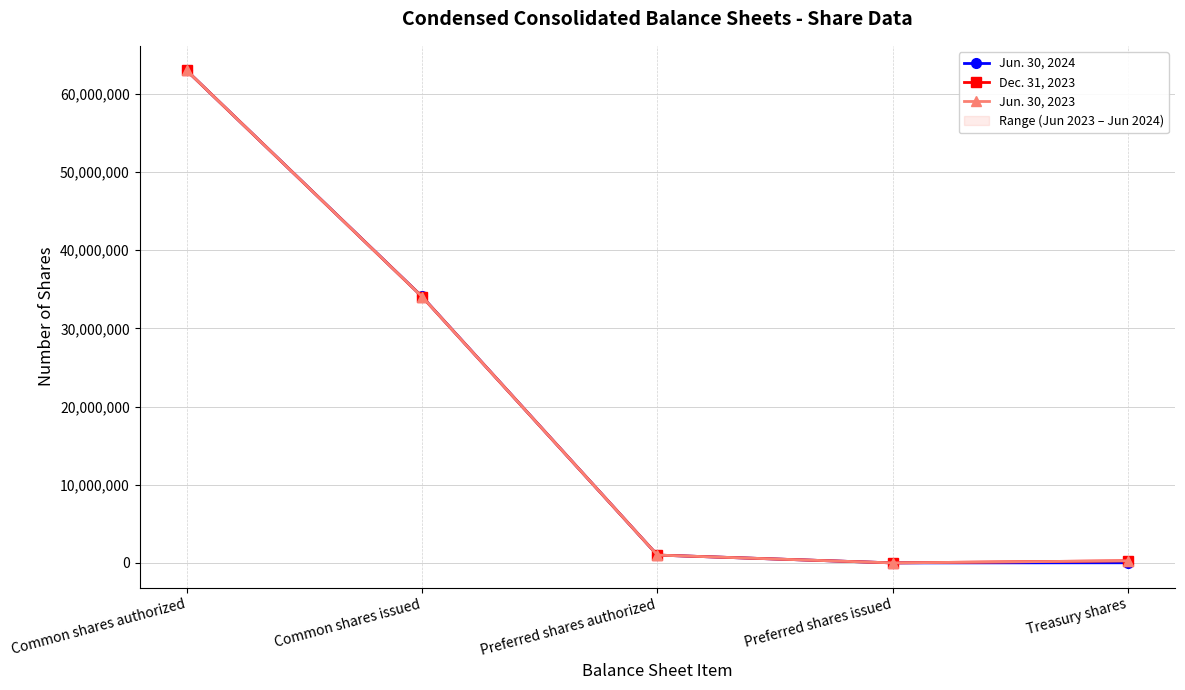

Does the chart have visible grid lines?

Yes